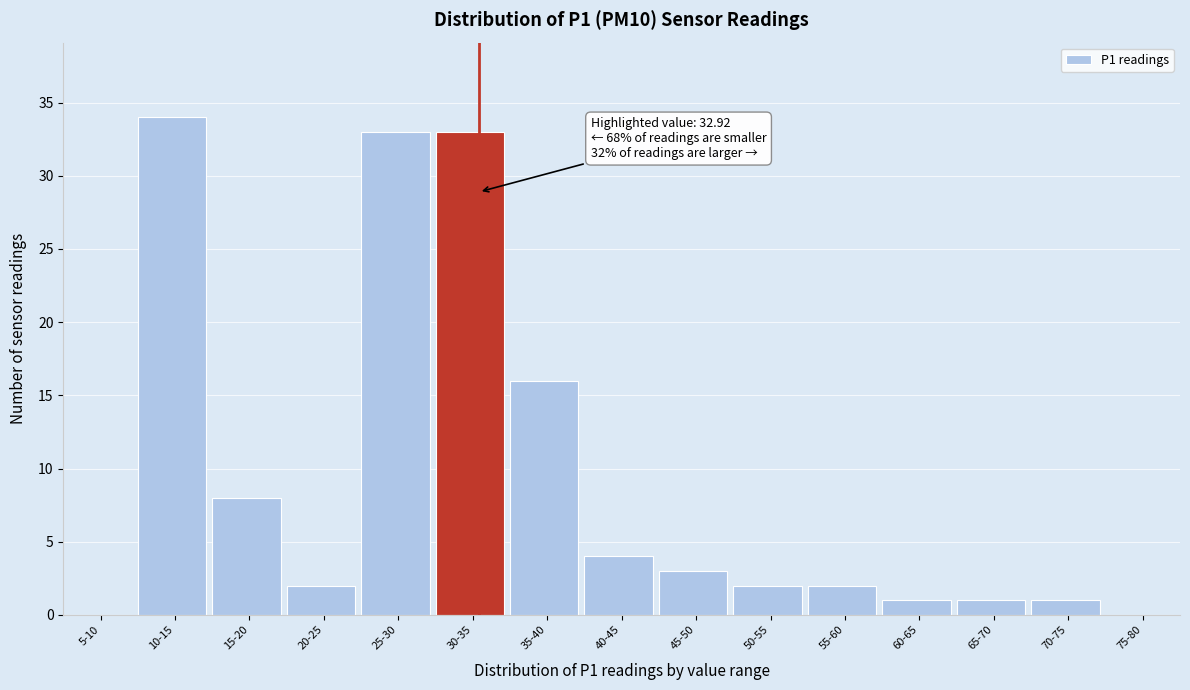

Reading right to left, extract all data points from this chart.

75-80=0	70-75=1	65-70=1	60-65=1	55-60=2	50-55=2	45-50=3	40-45=4	35-40=16	30-35=33	25-30=33	20-25=2	15-20=8	10-15=34	5-10=0